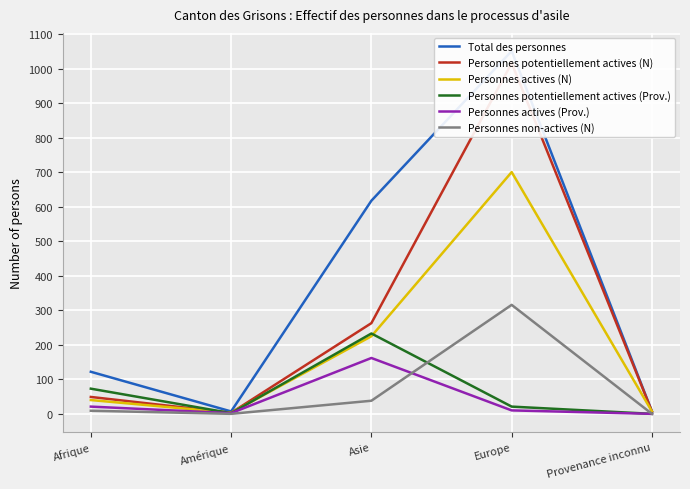

The value of Personnes potentiellement actives (Prov.) at Europe is 30. True or false?

False